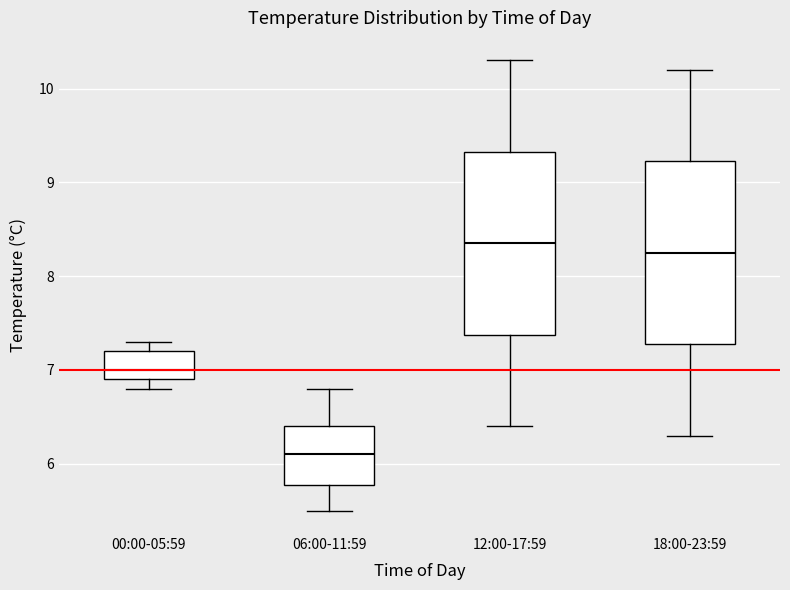

Which box has the lowest median line?

06:00-11:59